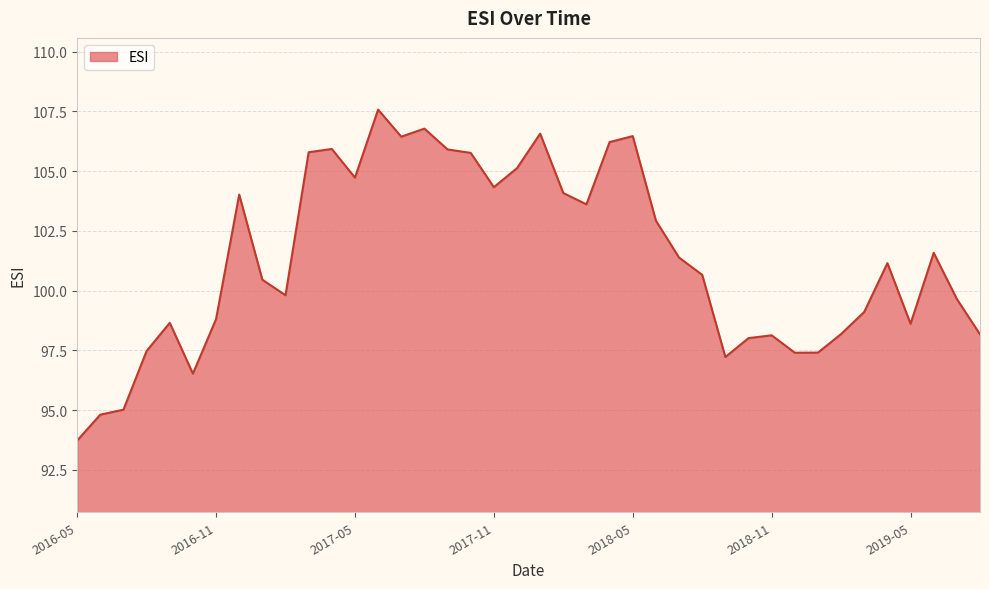

Does the chart display data point markers on the line(s)?

No